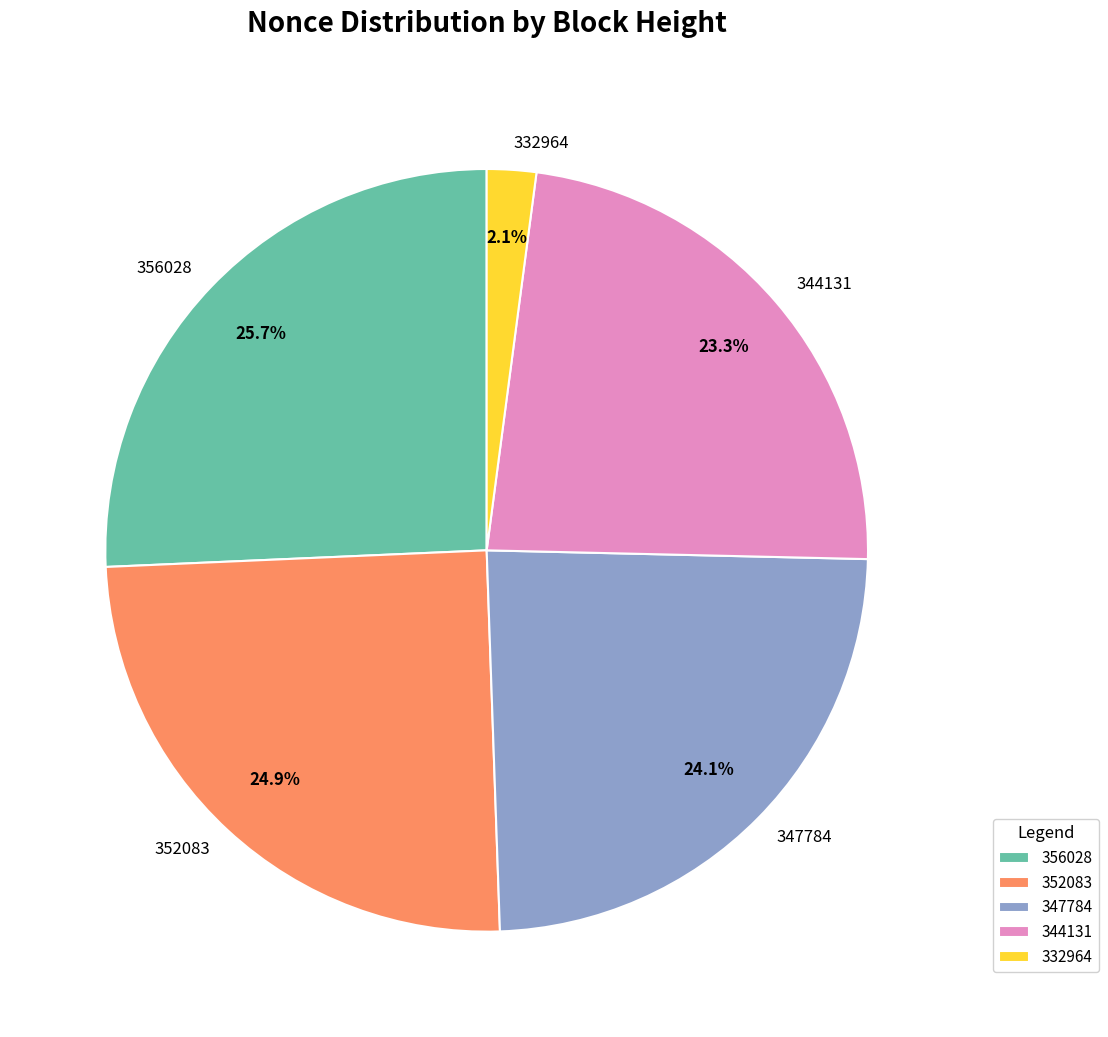

Which category has the smallest portion of the pie?

332964